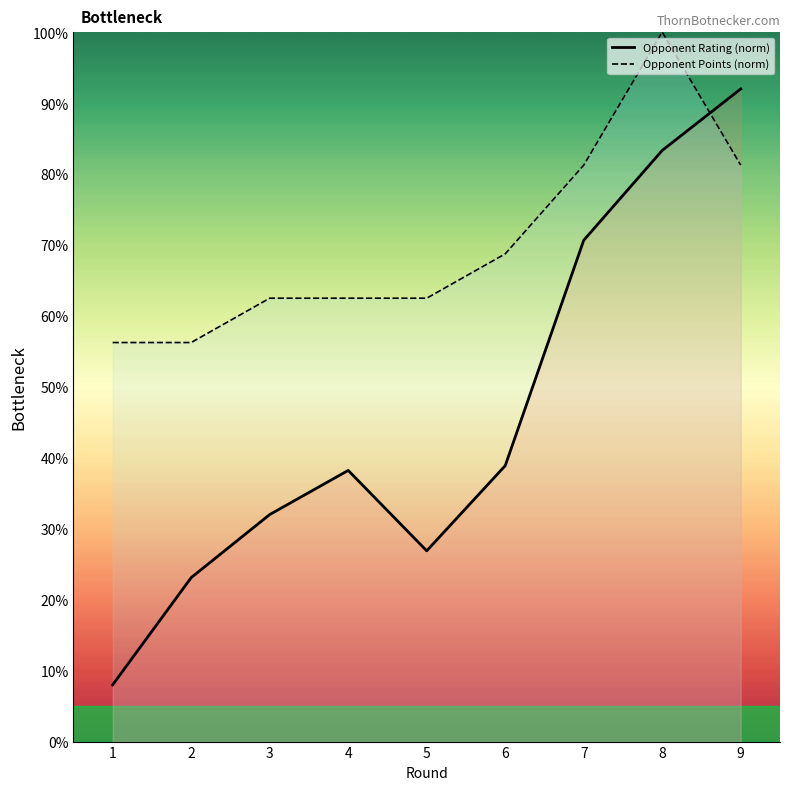

Does the chart display data point markers on the line(s)?

No